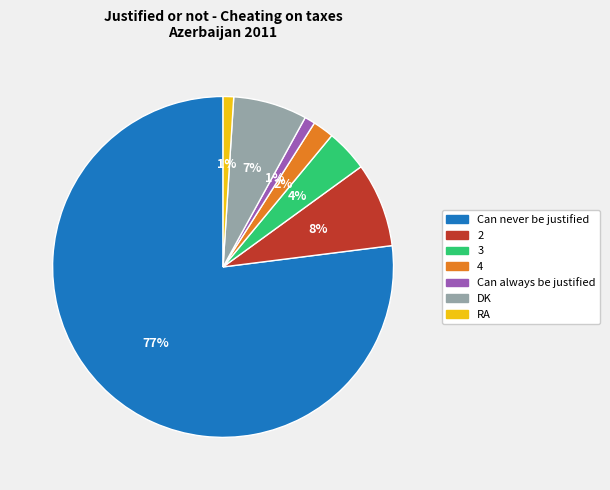

Which has a higher value, Can never be justified or 3?

Can never be justified